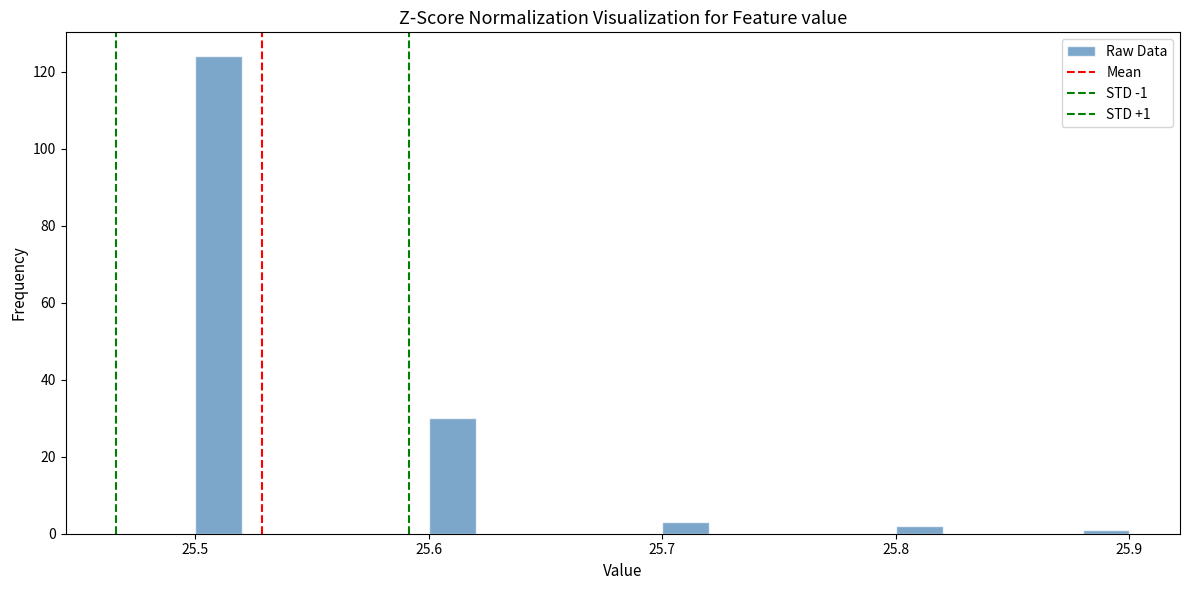

Read against the x-axis, roughly where is the centre of the tallest bar?

25.51